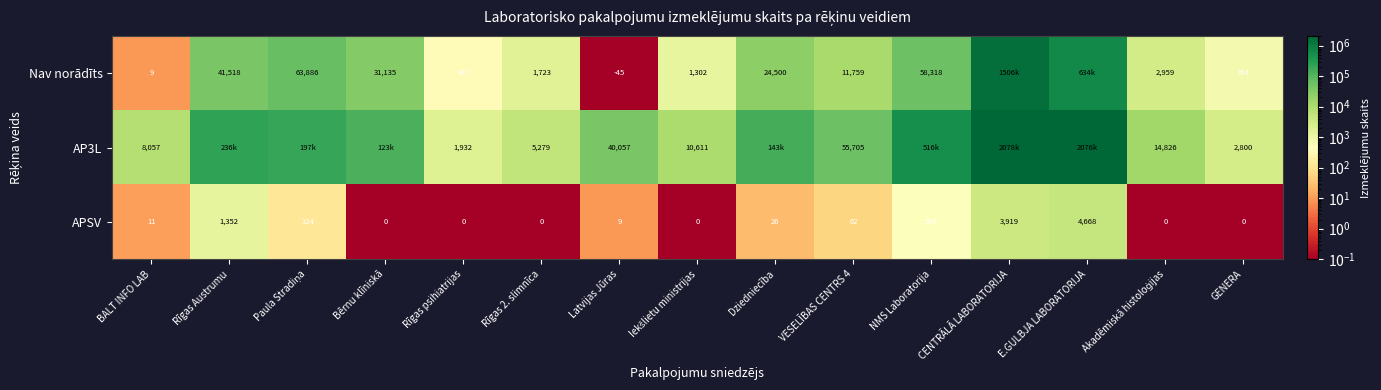

What is the difference between the highest and lowest values at Rīgas psihiatrijas?

1932